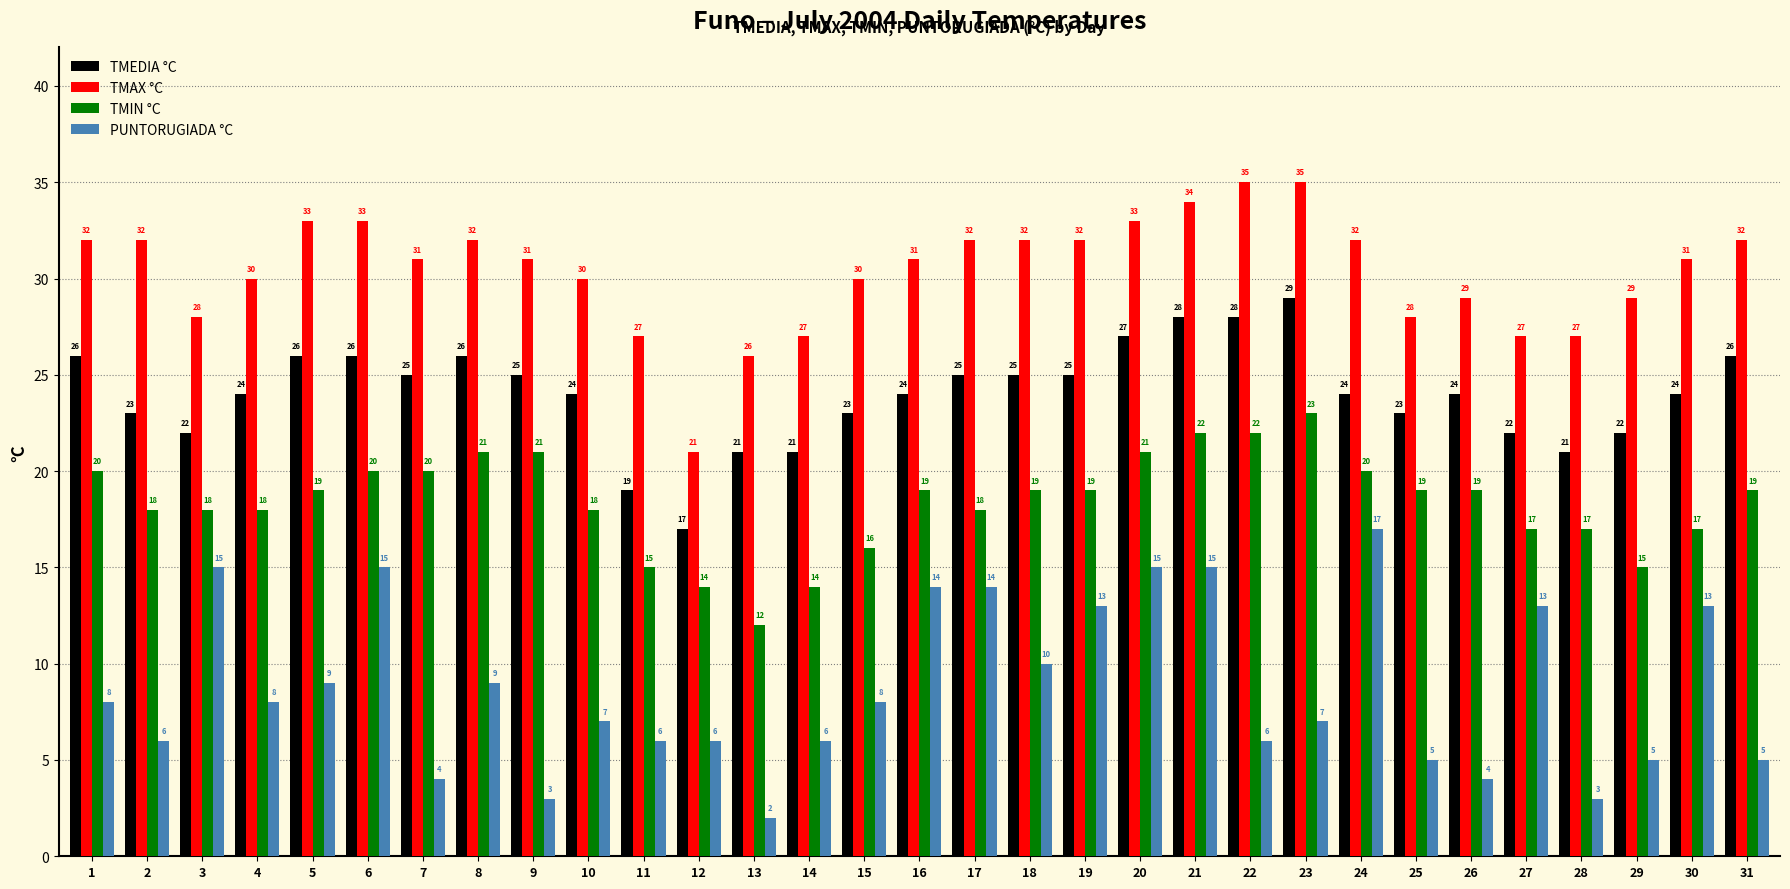

Is it true that TMEDIA °C equals 21 at 14?

True